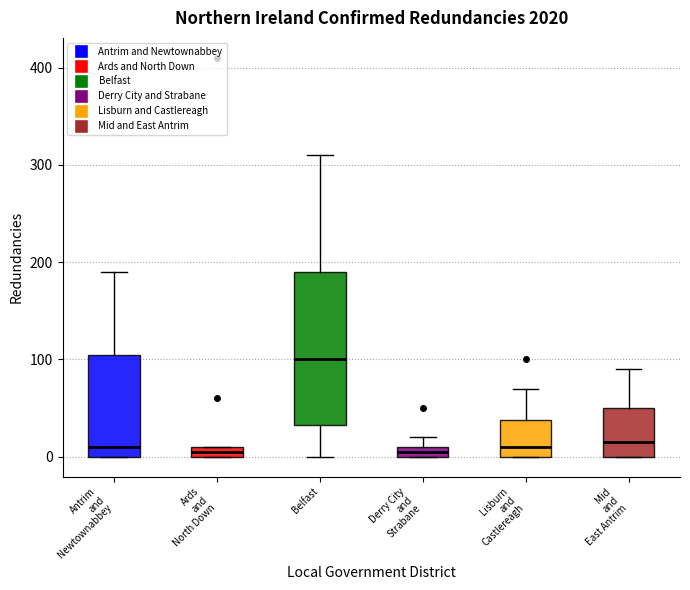

Comparing the boxes themselves (not the whiskers), which one is the tallest?

Belfast